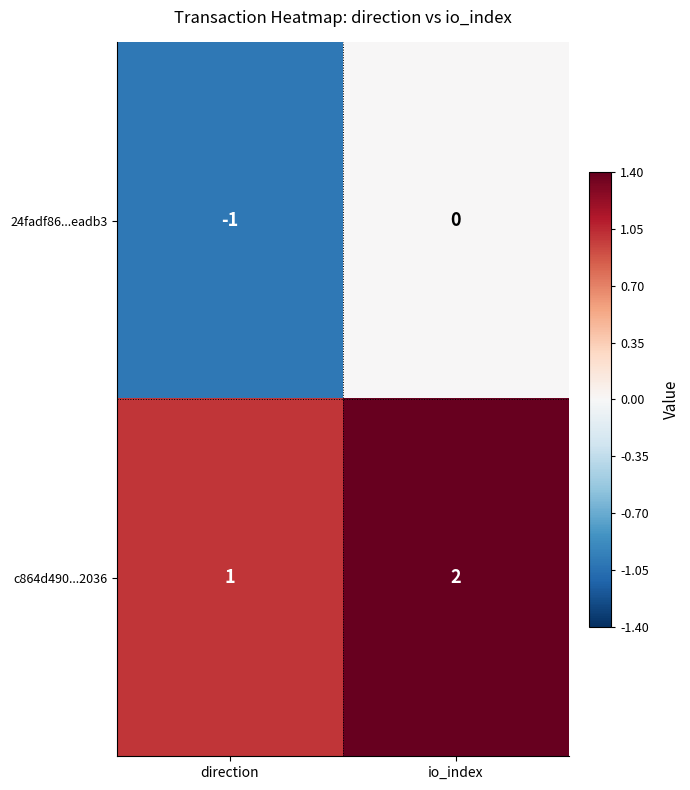

What is the sum of all c864d490...2036 values?

3